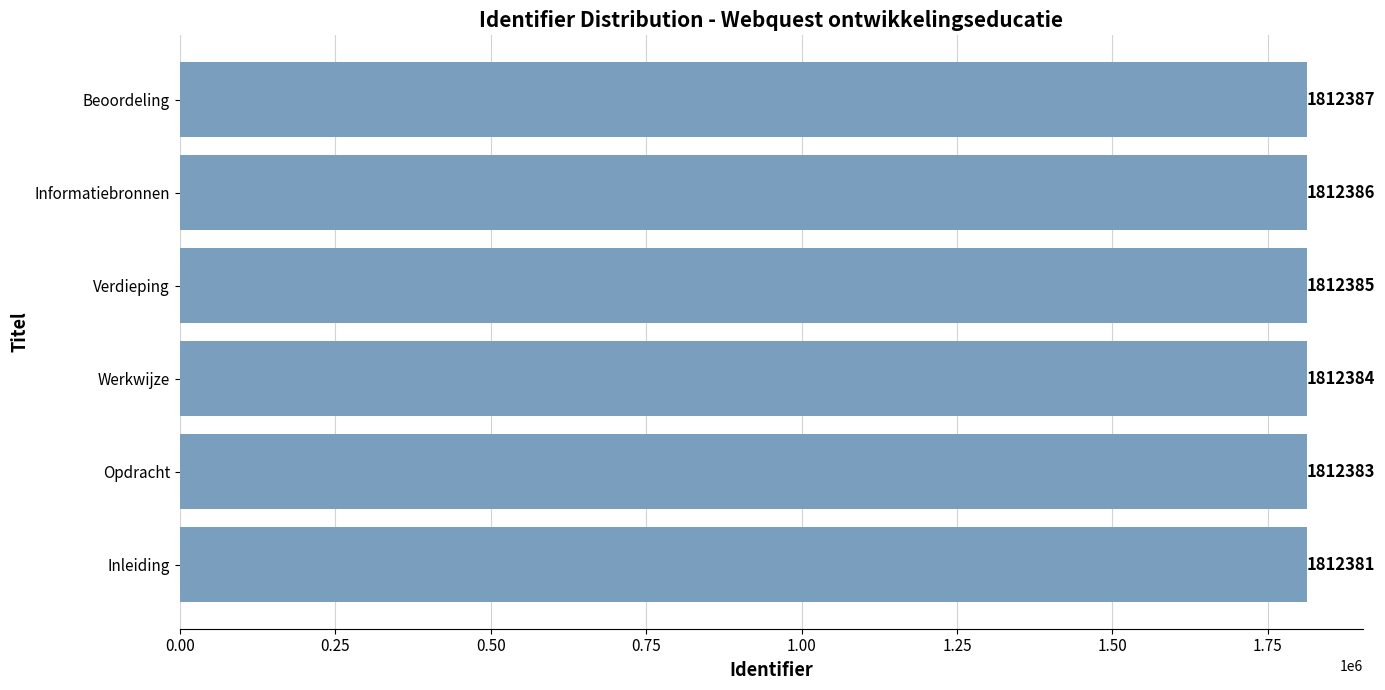

What is the average value?

1812384